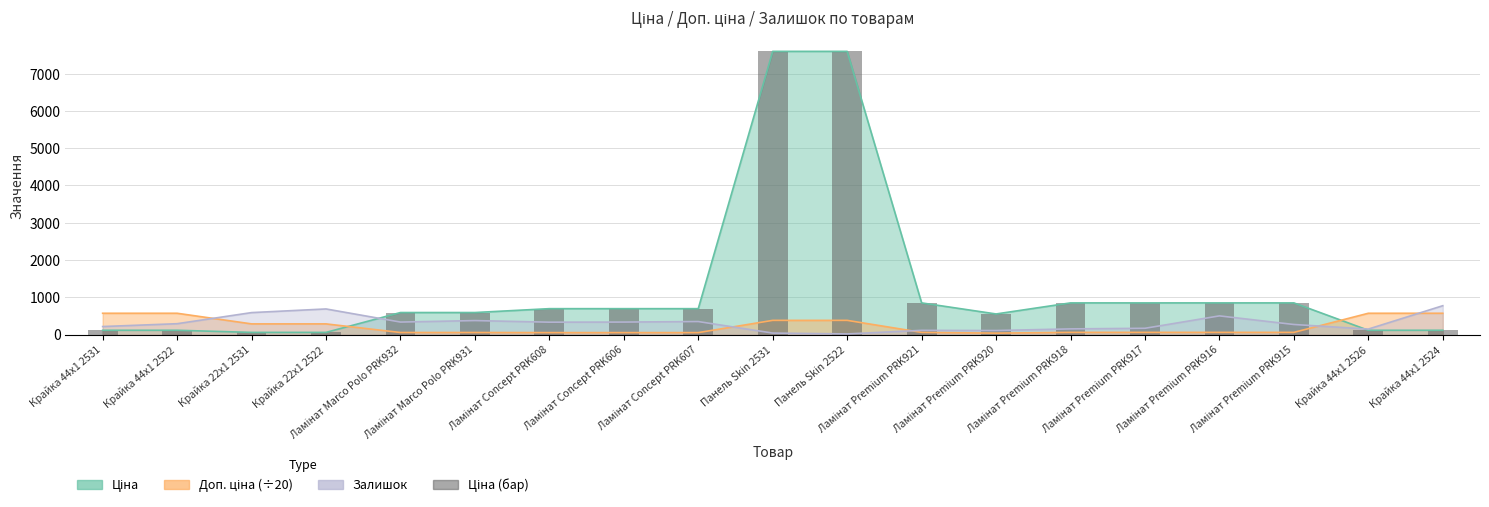

Which category has the highest value across all series?

Панель Skin 2531